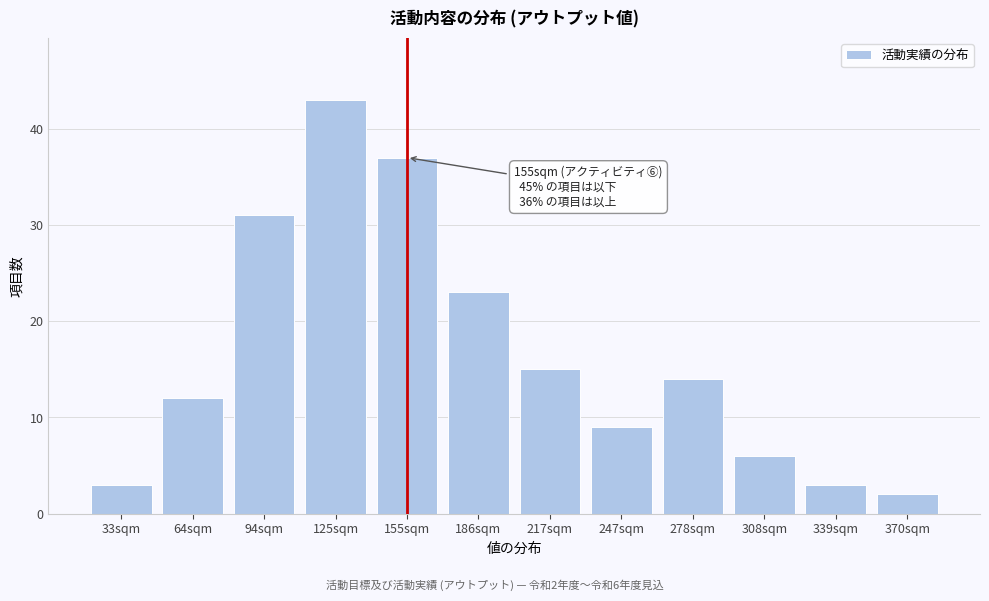

Reading left to right, what are all the values shown in this chart?

3	12	31	43	37	23	15	9	14	6	3	2